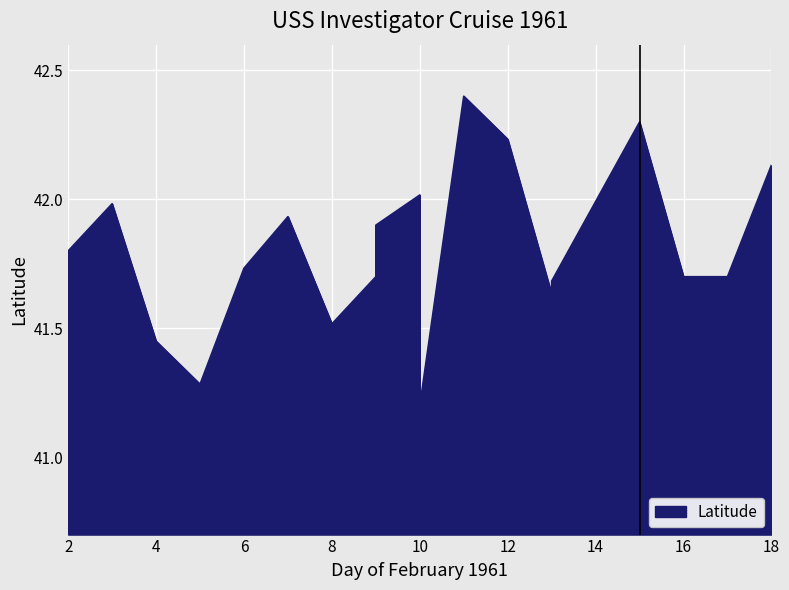

What is the average value?

41.8